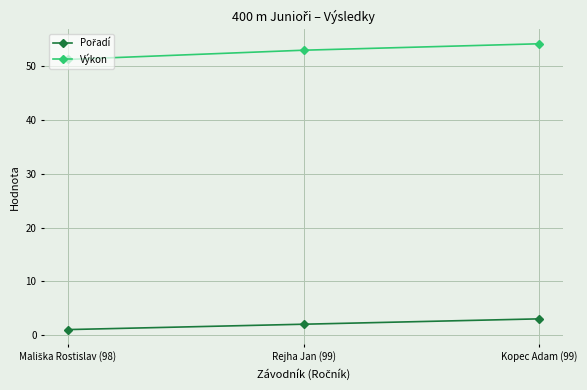

What position from the right is Kopec Adam (99)?

1